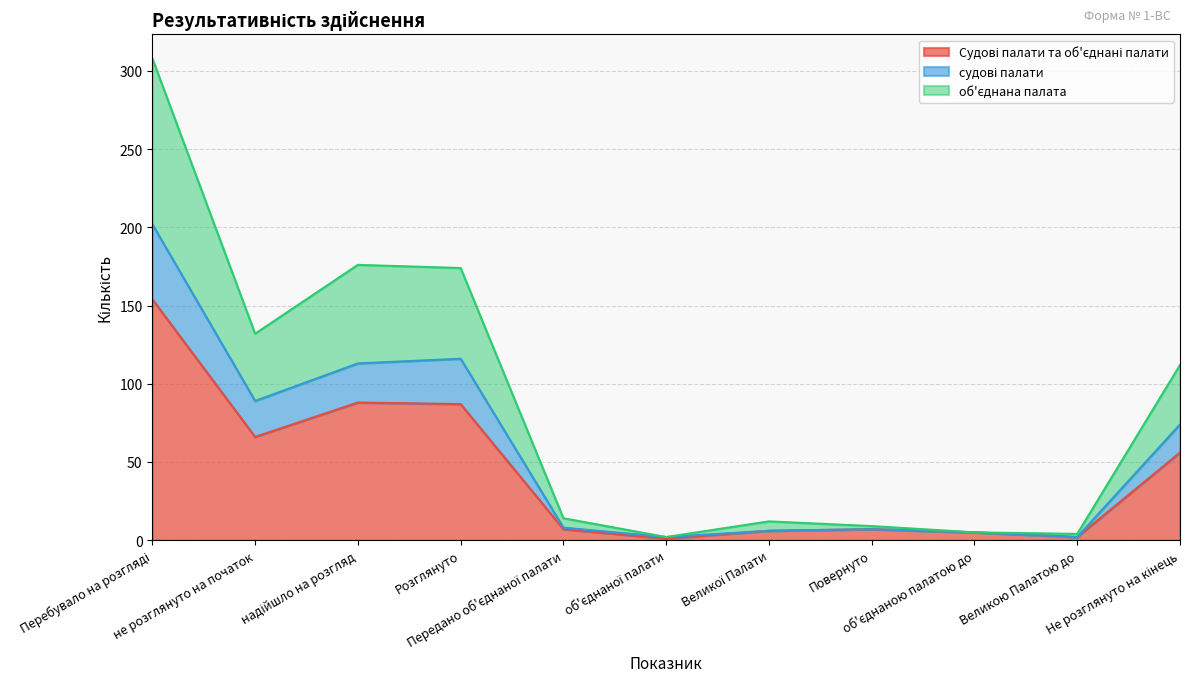

True or false: Судові палати та об'єднані палати and судові палати intersect in this chart.

False